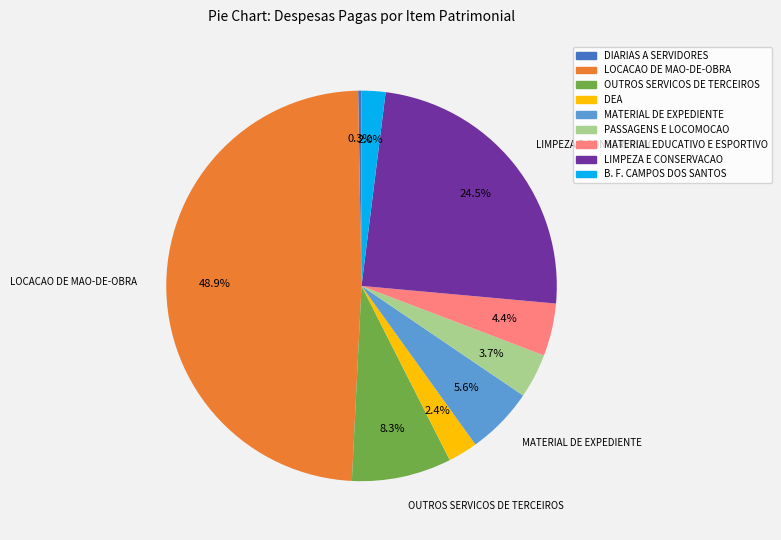

Is there a majority slice in this chart?

No